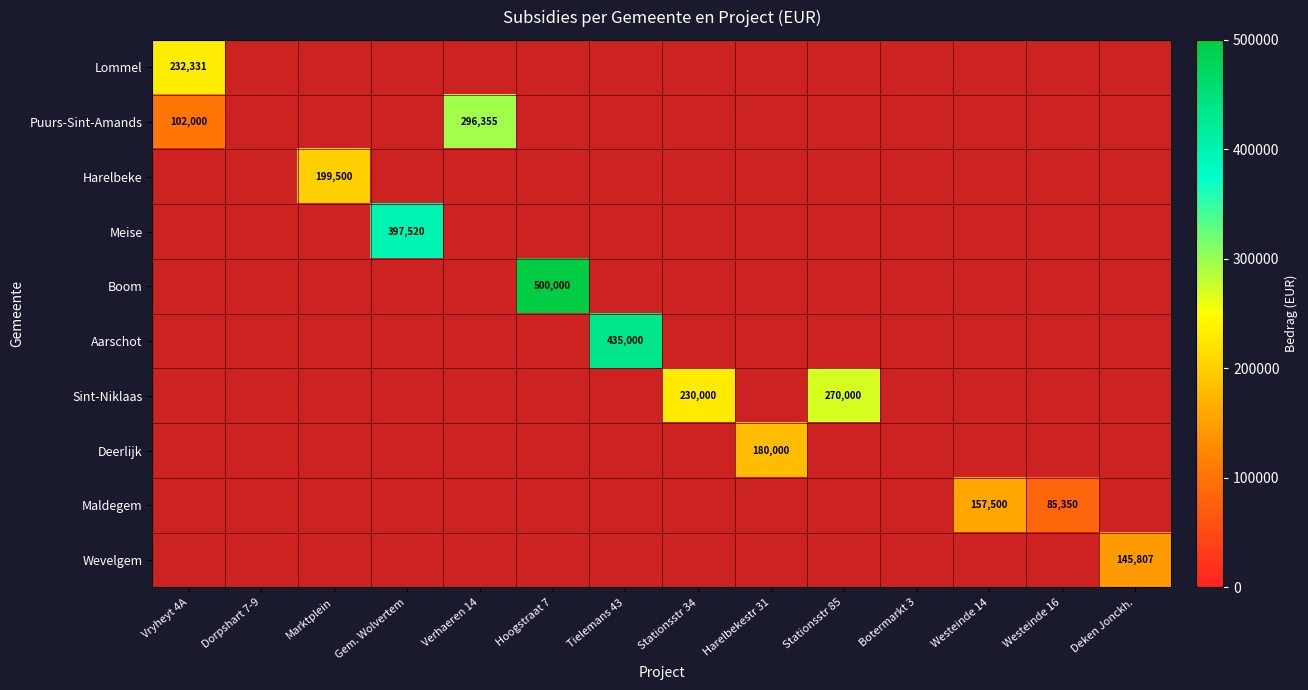

True or false: Puurs-Sint-Amands has a value of 527947 at Verhaeren 14.

False